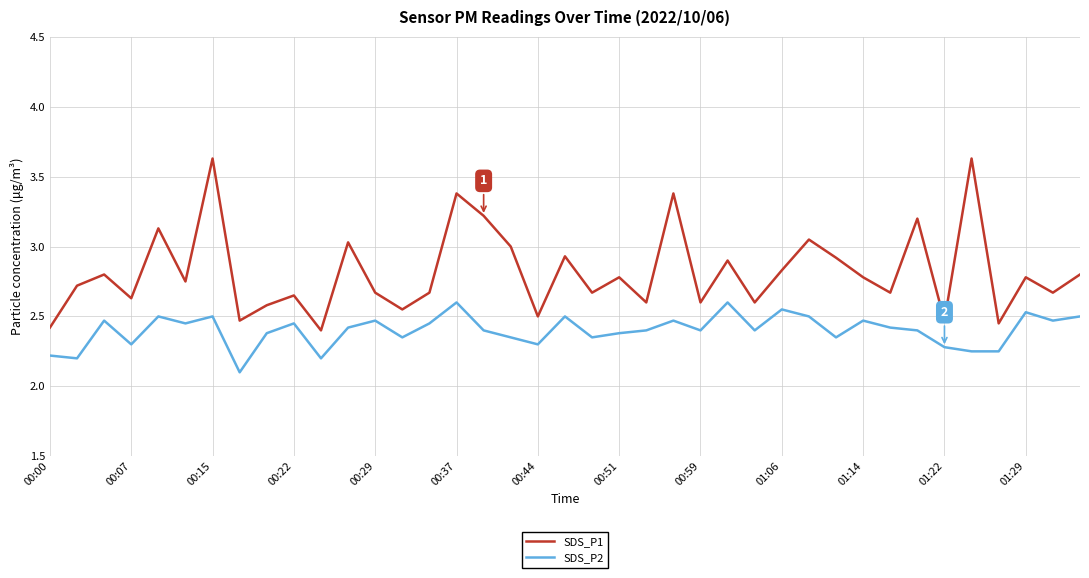

List the series in order of their overall mean, lowest first.

SDS_P2, SDS_P1